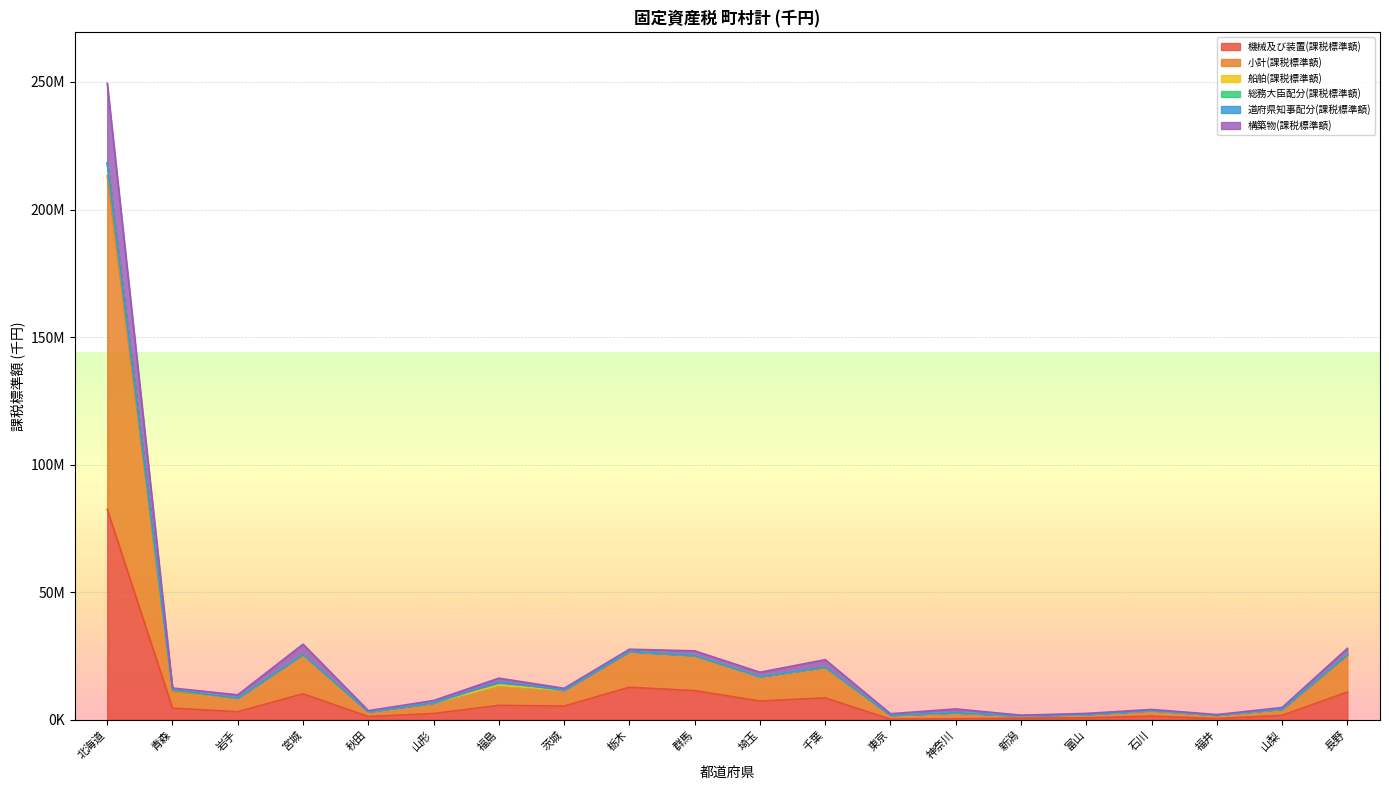

In 小計(課税標準額), how many points are higher than both neighbors (excluding endpoints)?

6